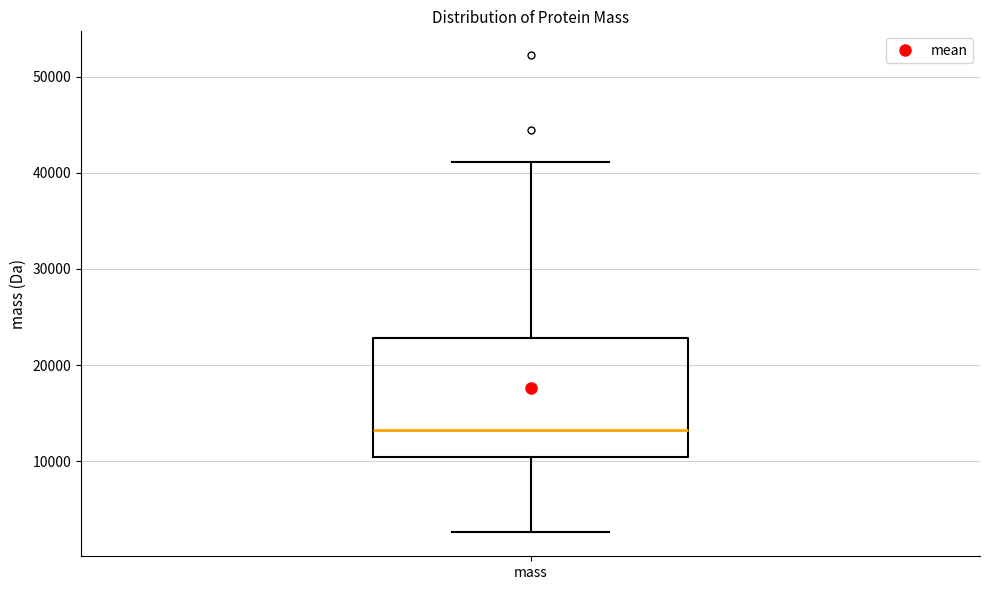

Transcribe this box plot: give where the median line is, the range the box spans, and where the two whiskers end, as read against the y-axis. The values are not printed on the chart, so give them approximately, as read against the axis.

median 13000, box 10000 to 23000, whiskers 3000 to 41000